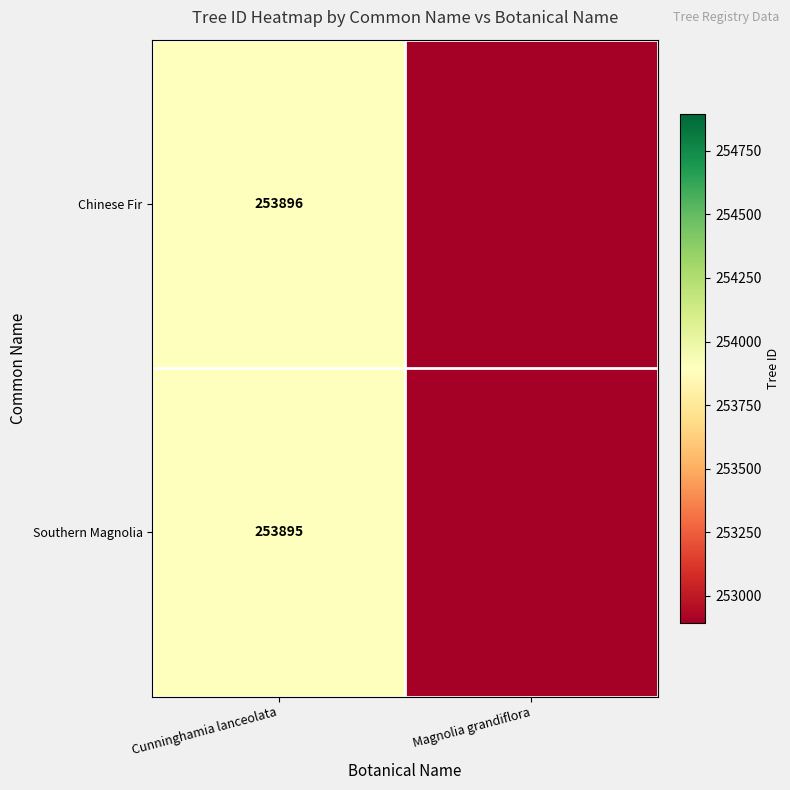

What is the total value across all series at Cunninghamia lanceolata?

507791